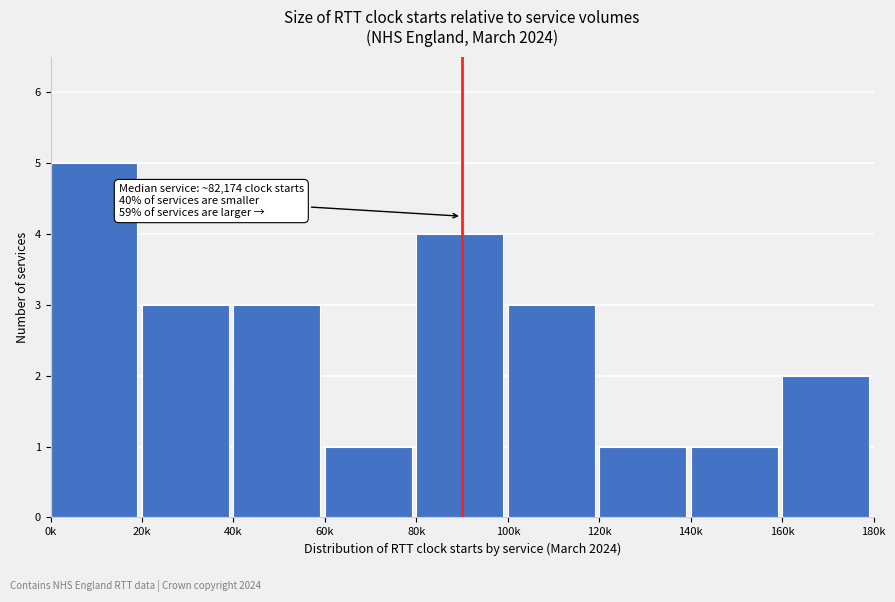

Reading left to right, what are all the values shown in this chart?

5	3	3	1	4	3	1	1	2